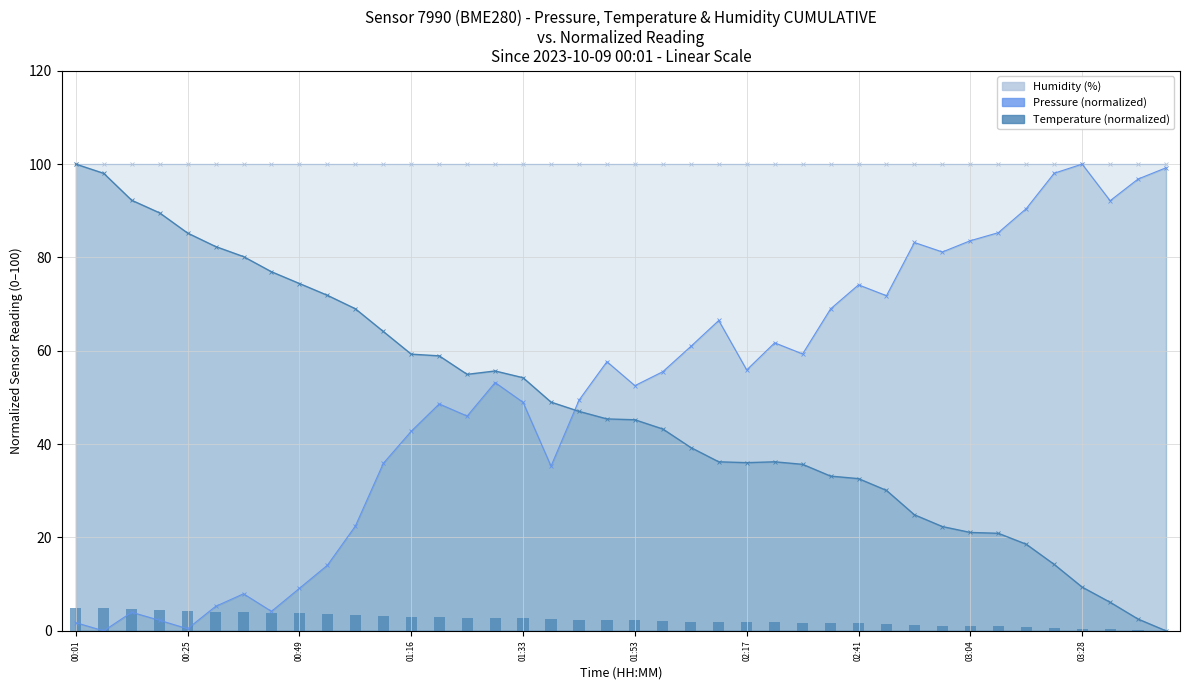

How many data points in temperature norm (line) are above 45?

21